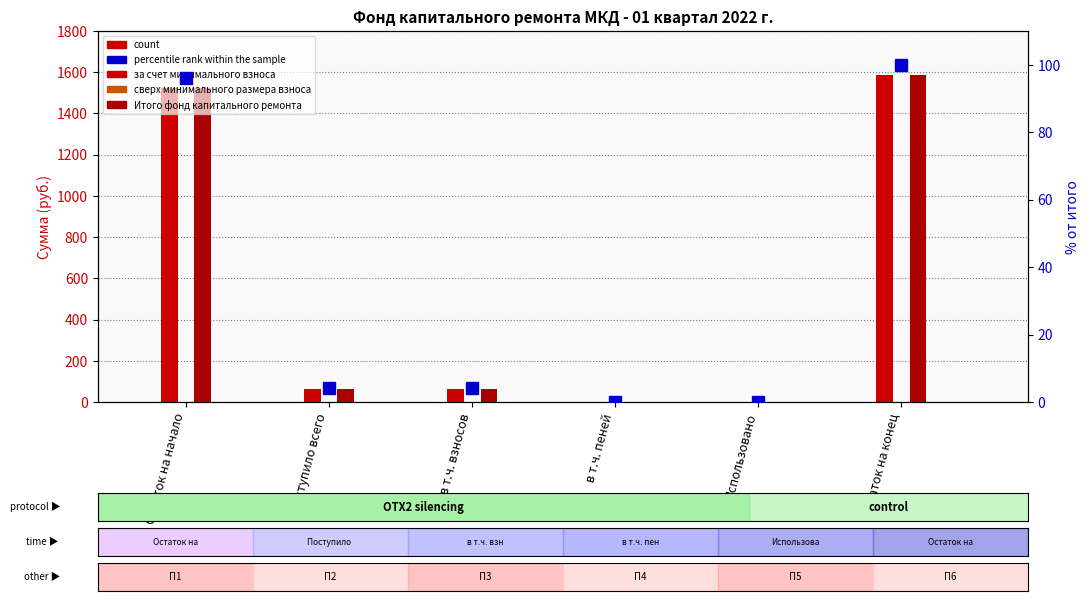

What is the label of the 6th bar from the right?

Остаток на начало